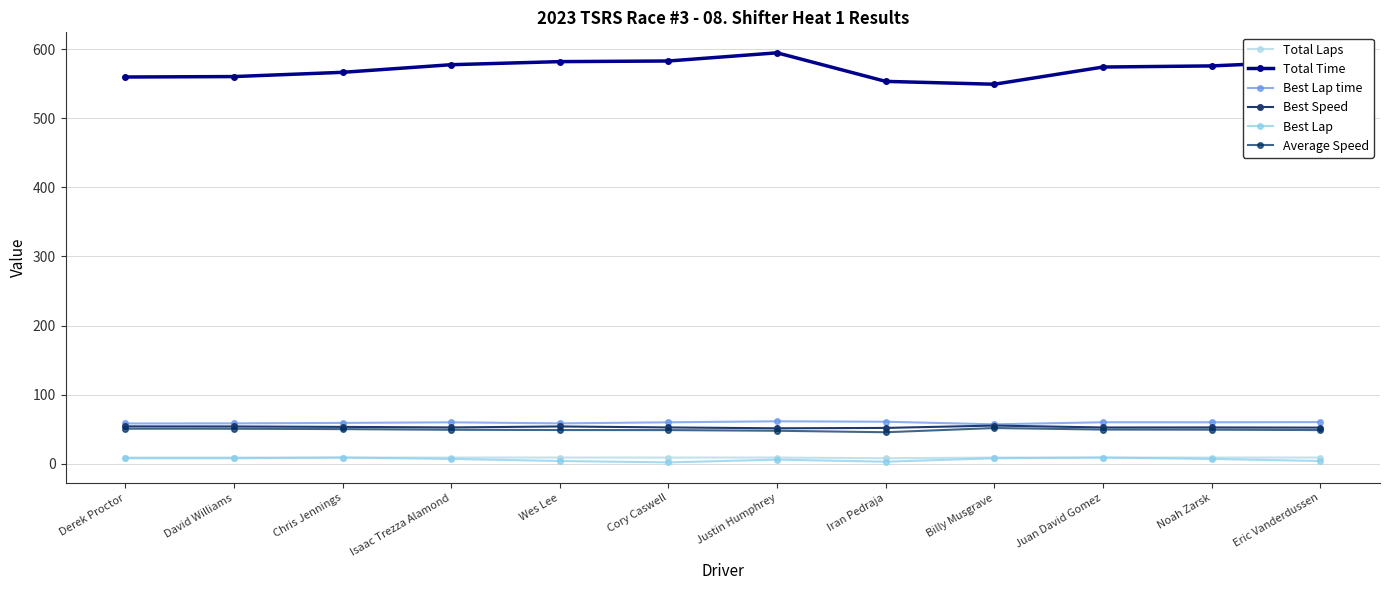

What is the difference between the Average Speed values at Cory Caswell and Isaac Trezza Alamond?

0.5